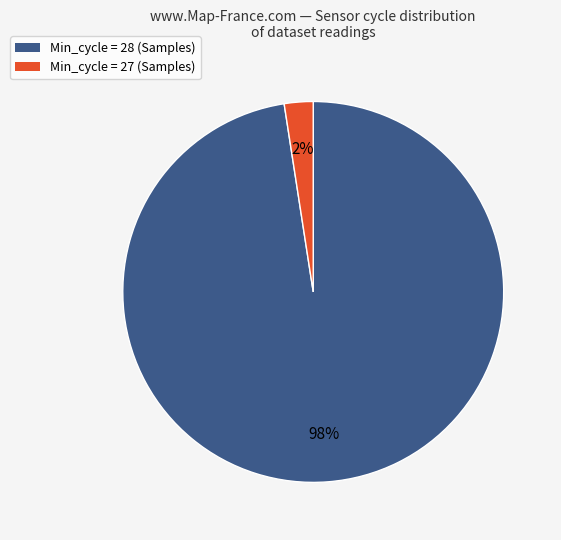

To the nearest percent, what is the average slice percentage?

50%